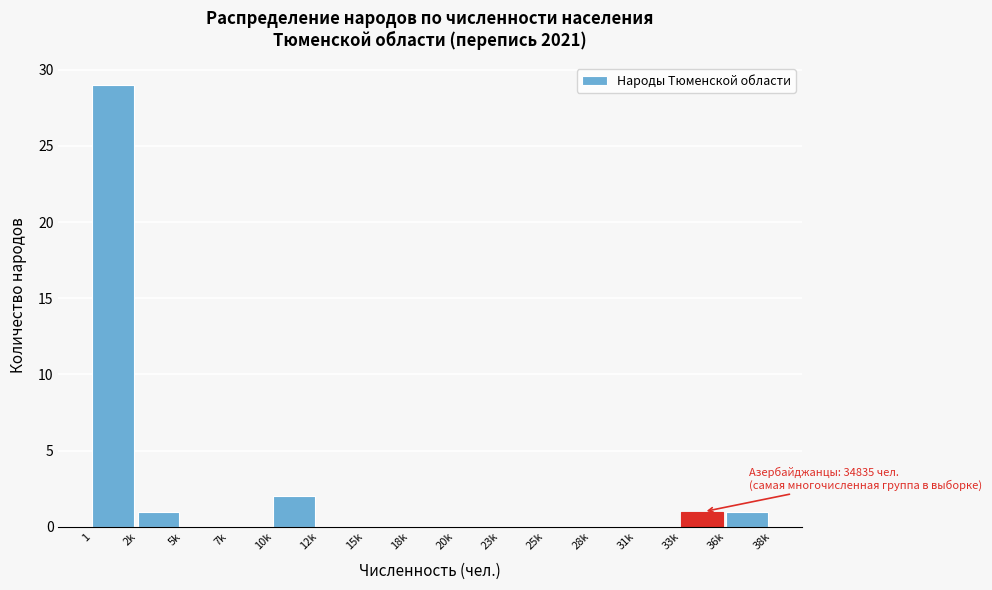

Reading left to right, what are all the values shown in this chart?

1=29	2k=1	5k=0	7k=0	10k=2	12k=0	15k=0	18k=0	20k=0	23k=0	25k=0	28k=0	31k=0	33k=1	36k=1